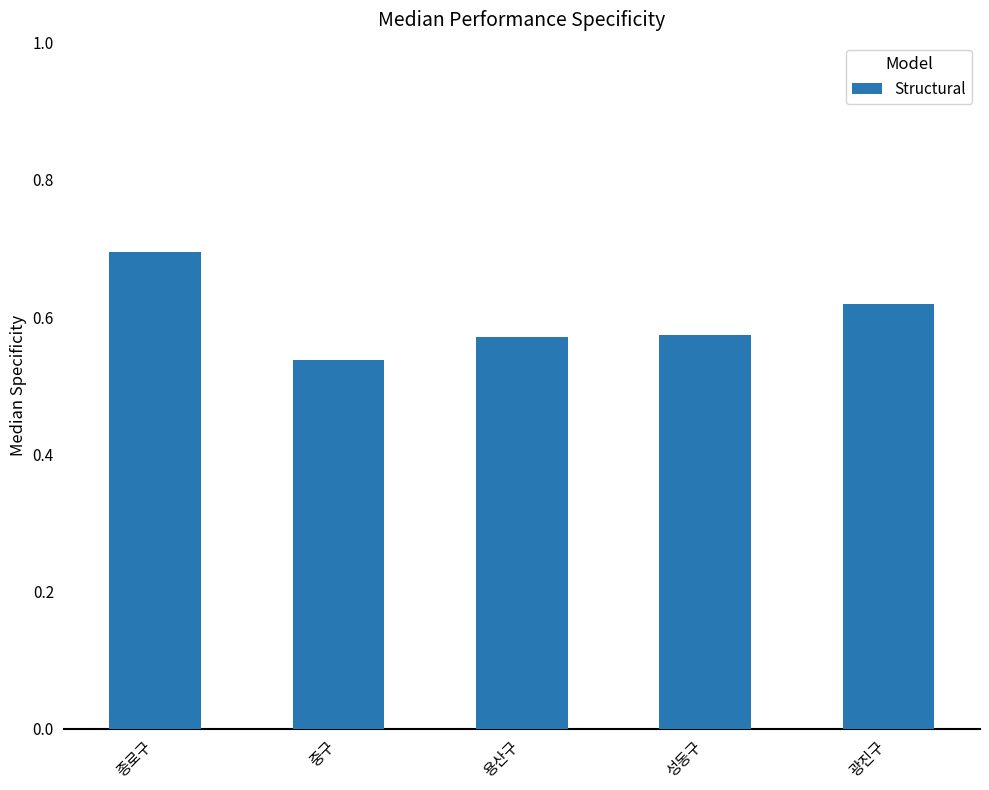

What is the sum of the values at 광진구 and 성동구?

1.2